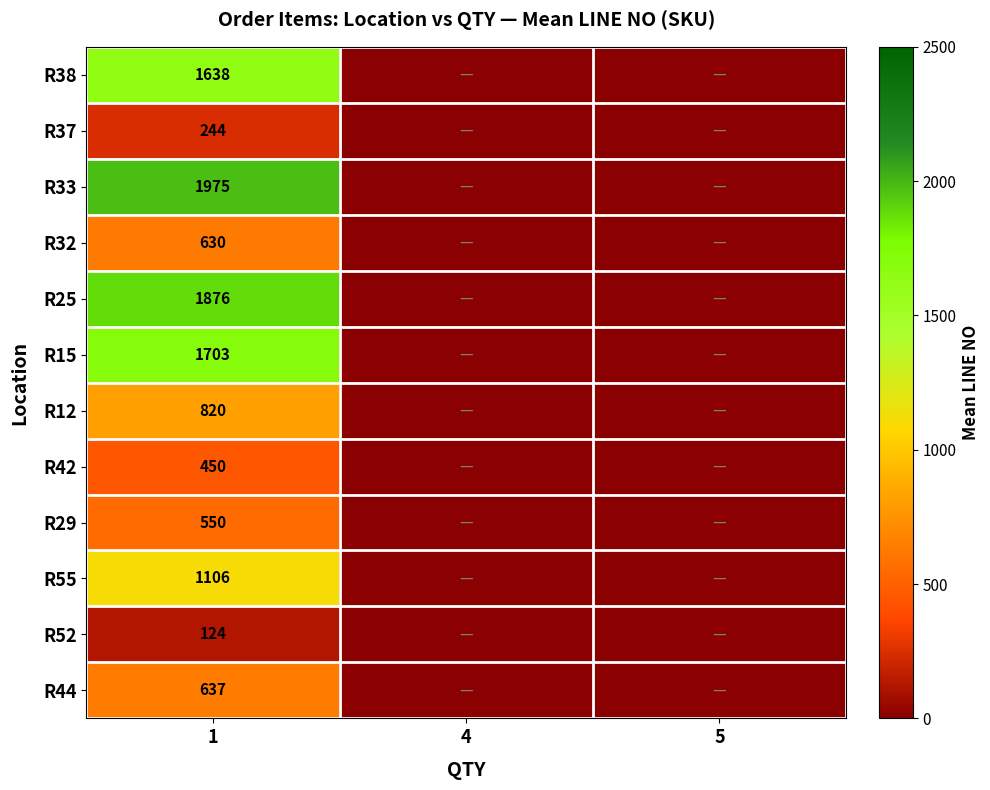

Is it true that R29 equals 122 at 1?

False